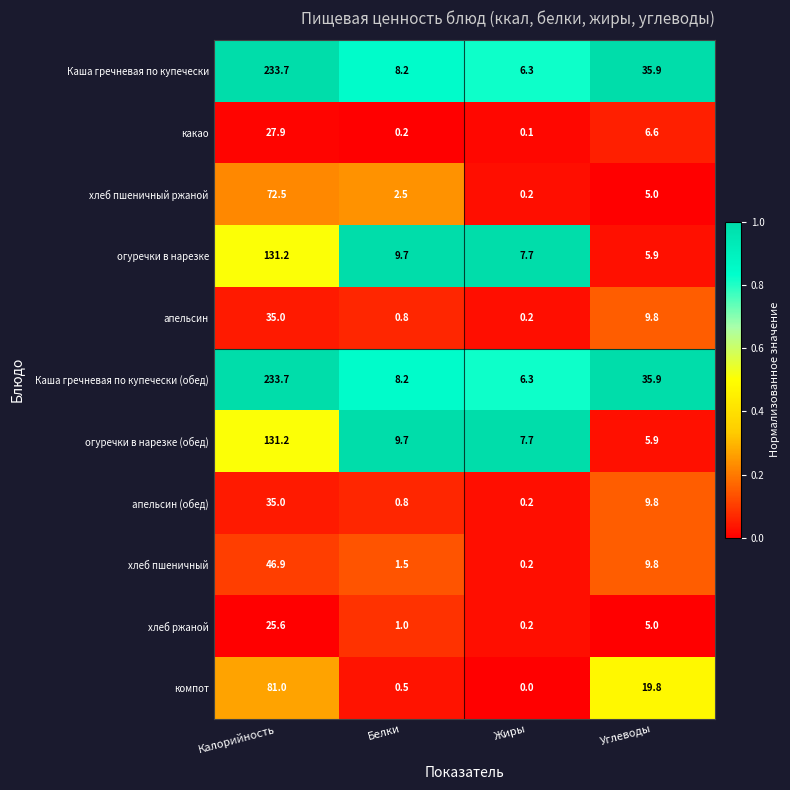

What is the maximum value shown in the chart?

233.7